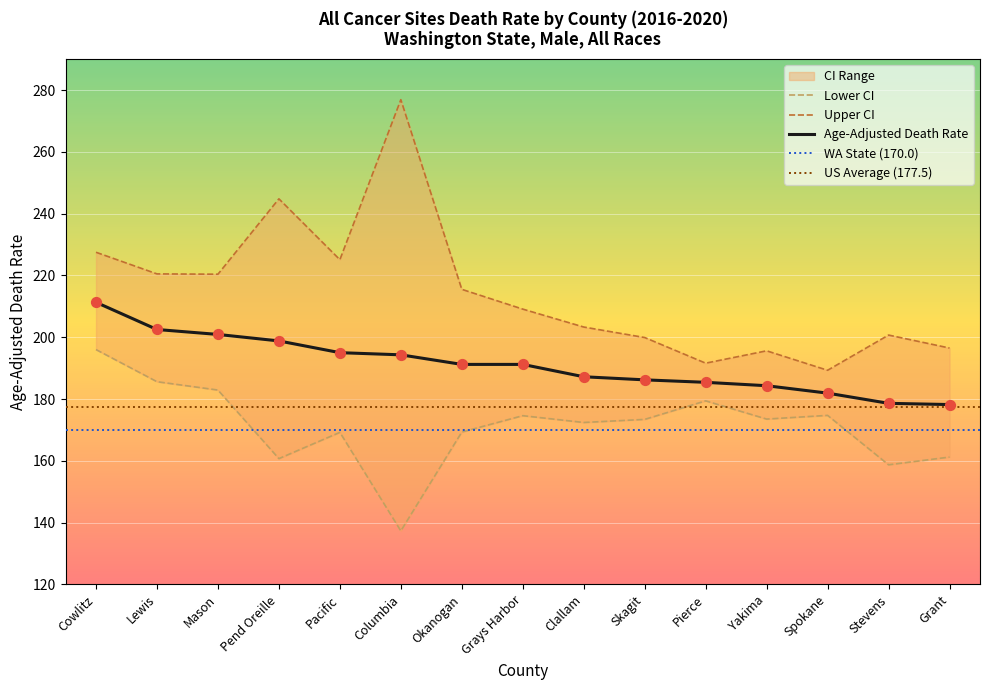

Which series has the largest total across all categories?

Upper CI